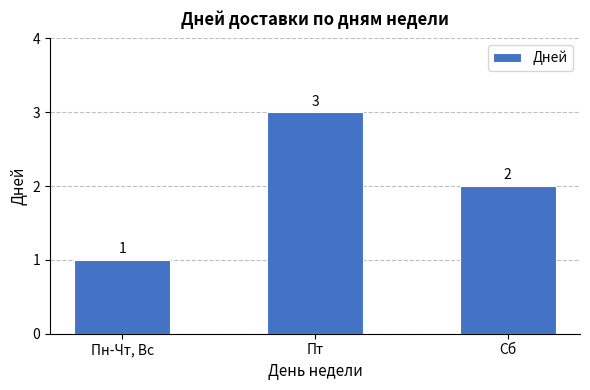

List the labels in order of value, smallest first.

Пн-Чт, Вс, Сб, Пт